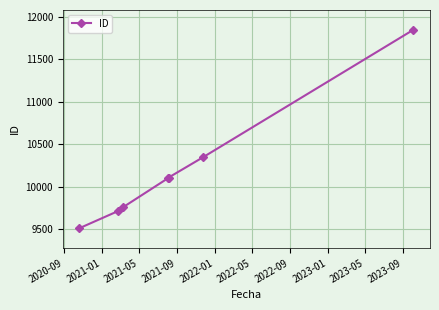

What is the value of the 6th point from the left?

10345